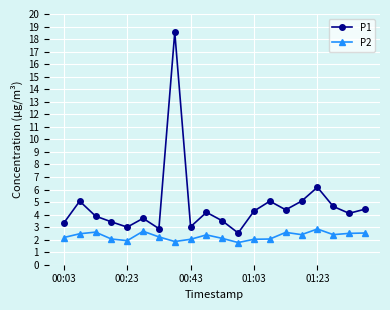

How many lines are shown in the chart?

2